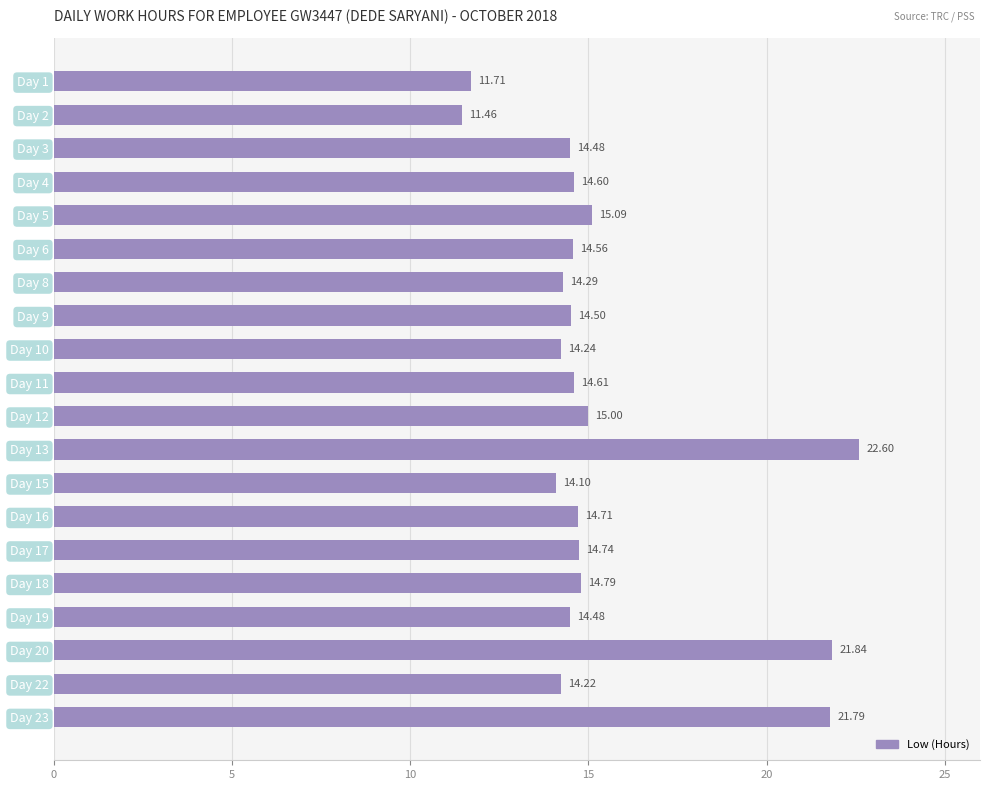

Between Day 22 and Day 17, which is larger?

Day 17